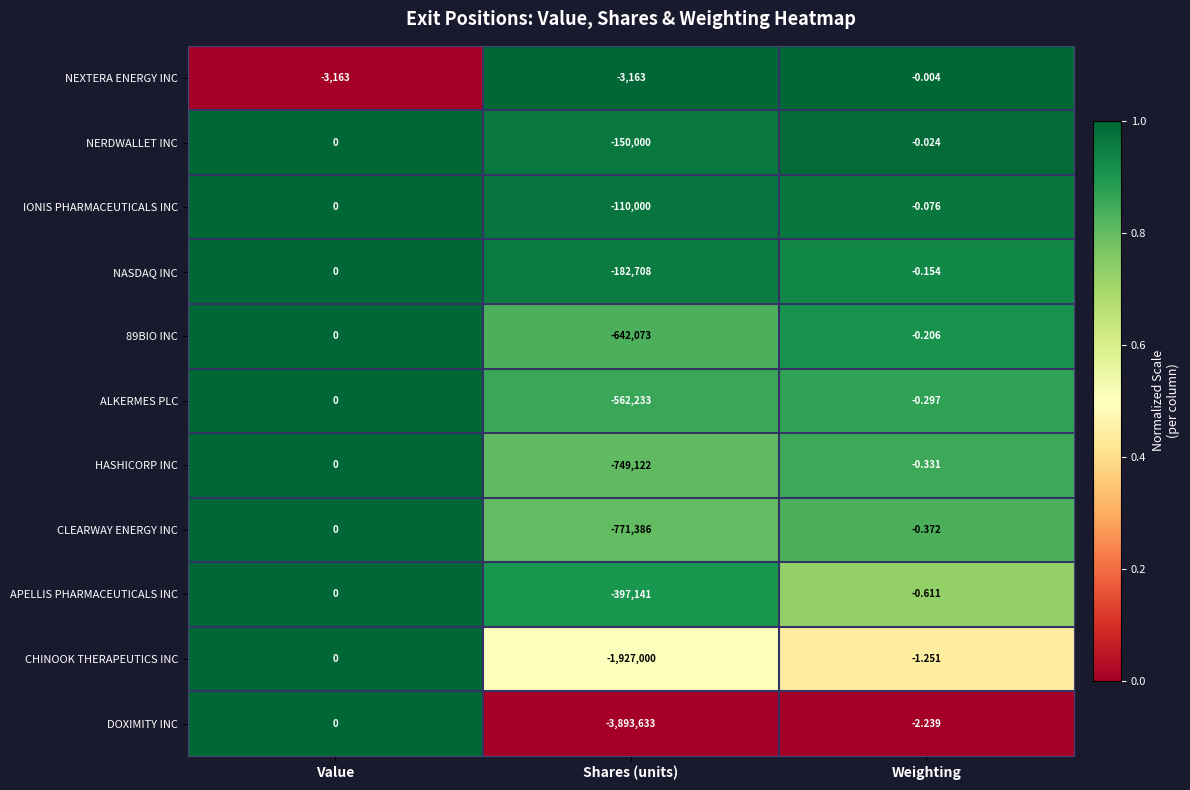

Which category has the highest value across all series?

Value